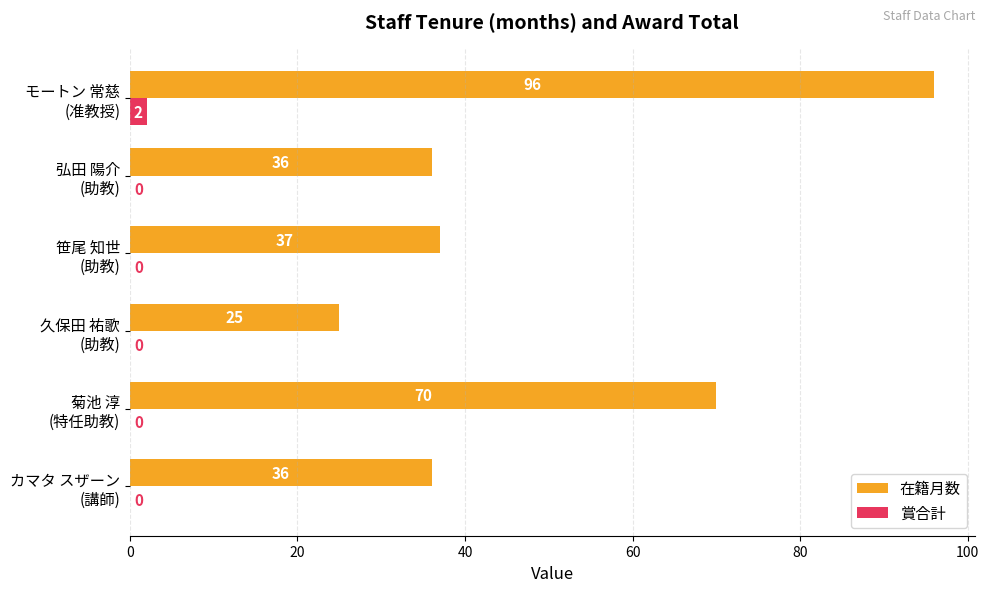

How many positive values does the 賞合計 series have?

1